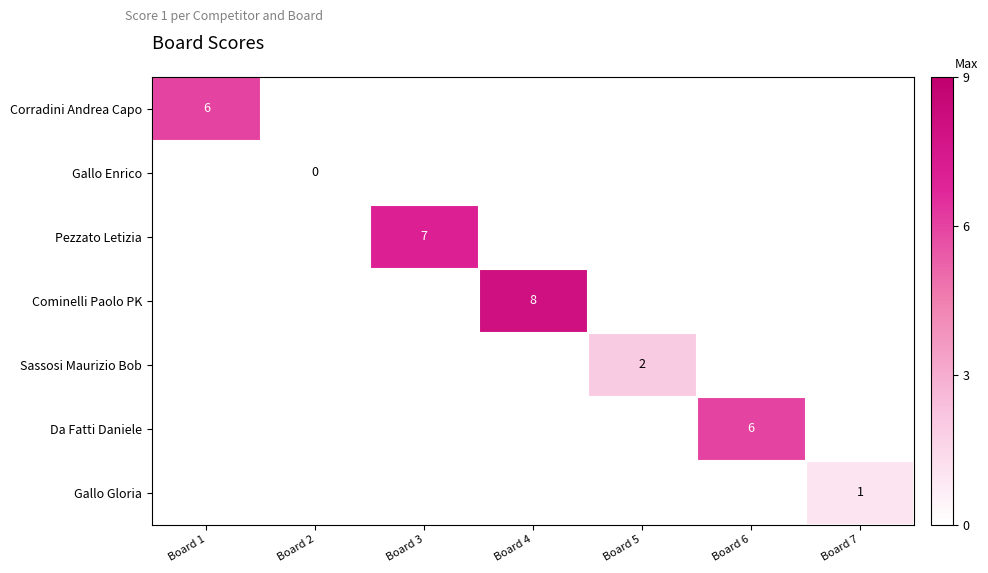

True or false: Da Fatti Daniele has a value of 6 at Board 6.

True